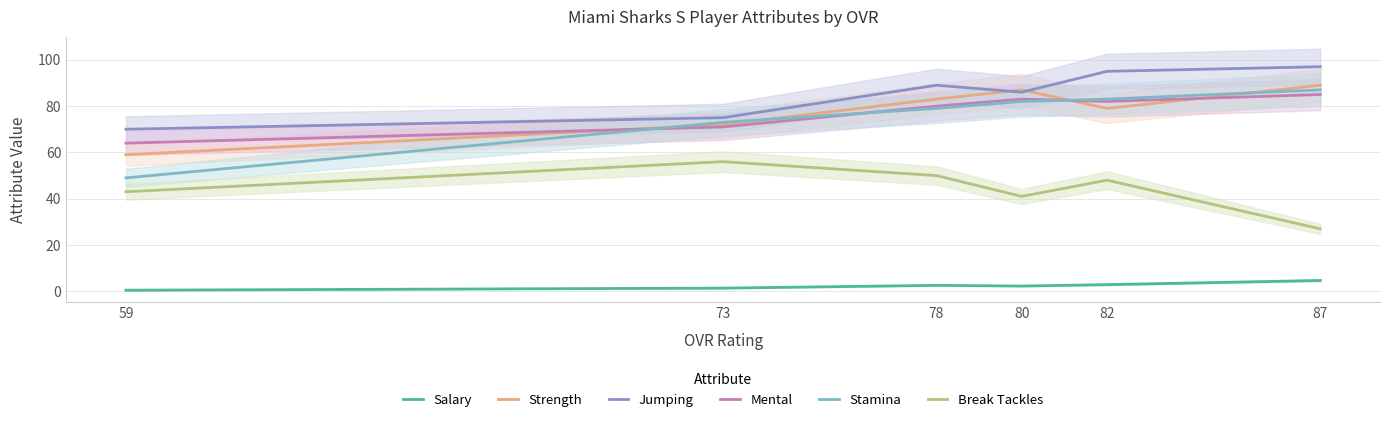

Does the chart have visible grid lines?

Yes